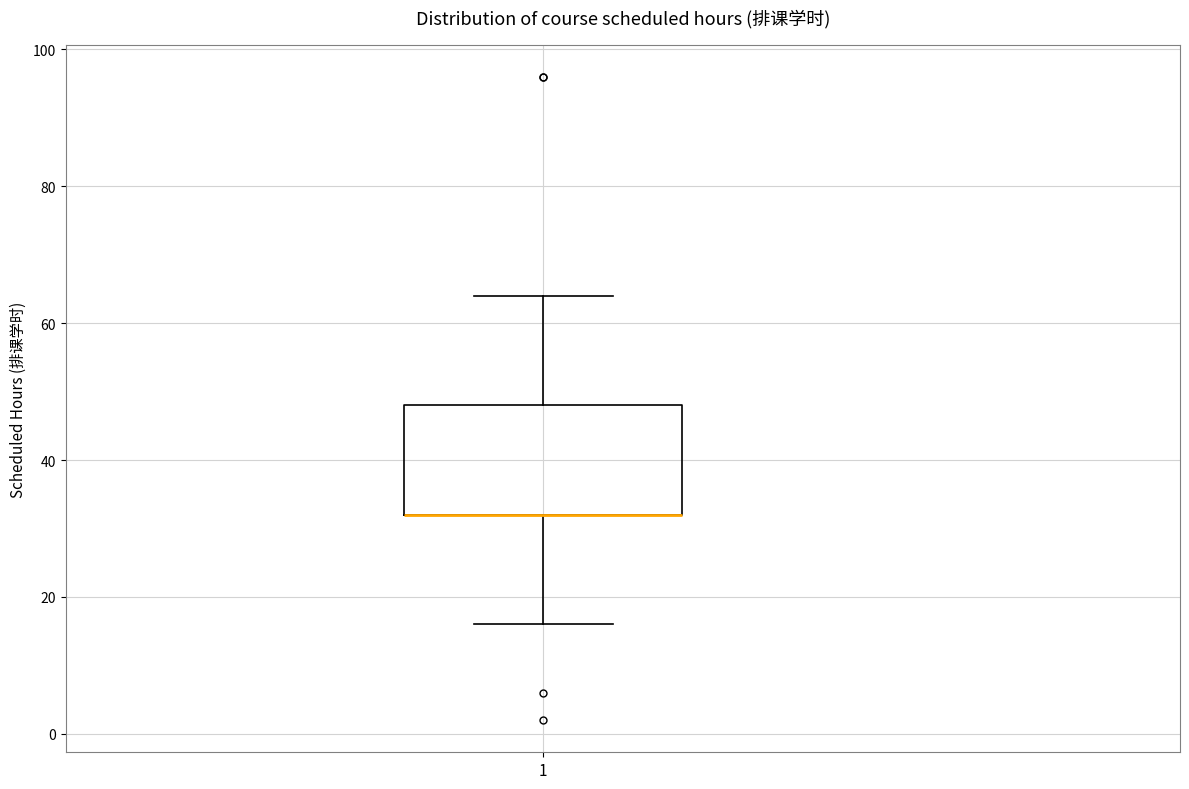

Read this box plot against the y-axis: the position of the median line, the range covered by the box, and the ends of both whiskers. The values are not printed on the chart, so give them approximately, as read against the axis.

median 32 (drawn on the box's lower edge), box 32 to 48, whiskers 16 to 64